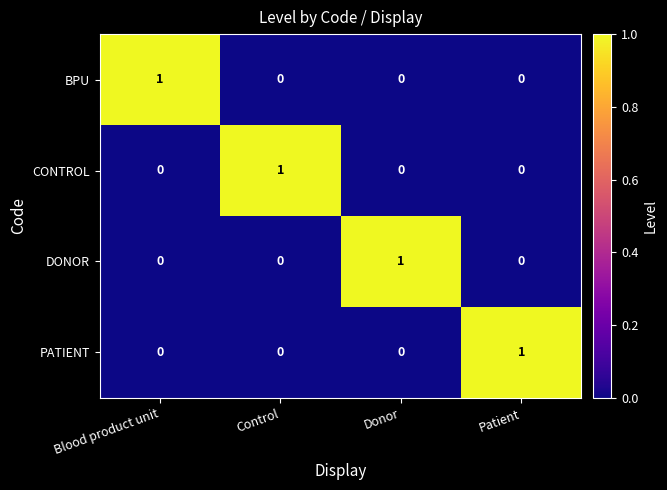

How many DONOR values are between 0 and 1?

4